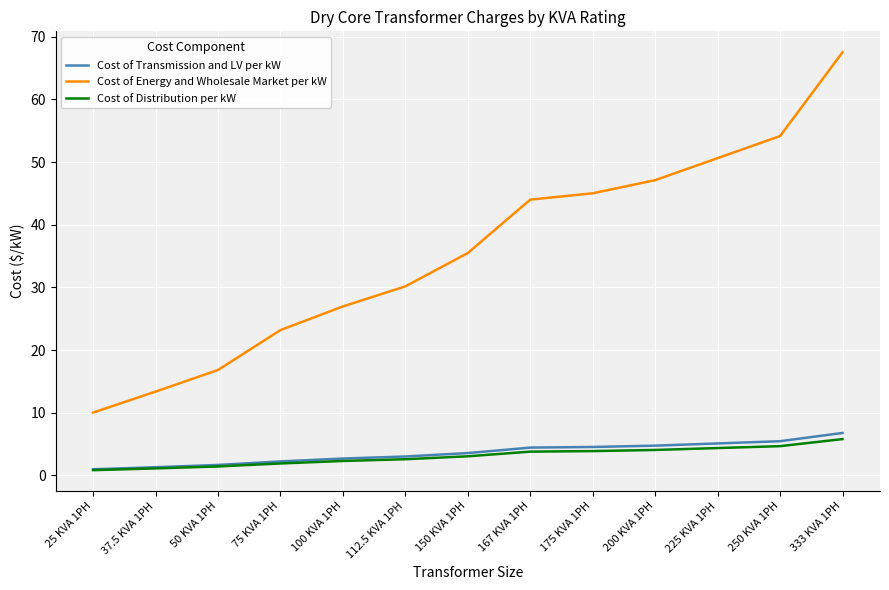

What are all the series names shown in the legend?

Cost of Transmission and LV per kW, Cost of Energy and Wholesale Market per kW, Cost of Distribution per kW